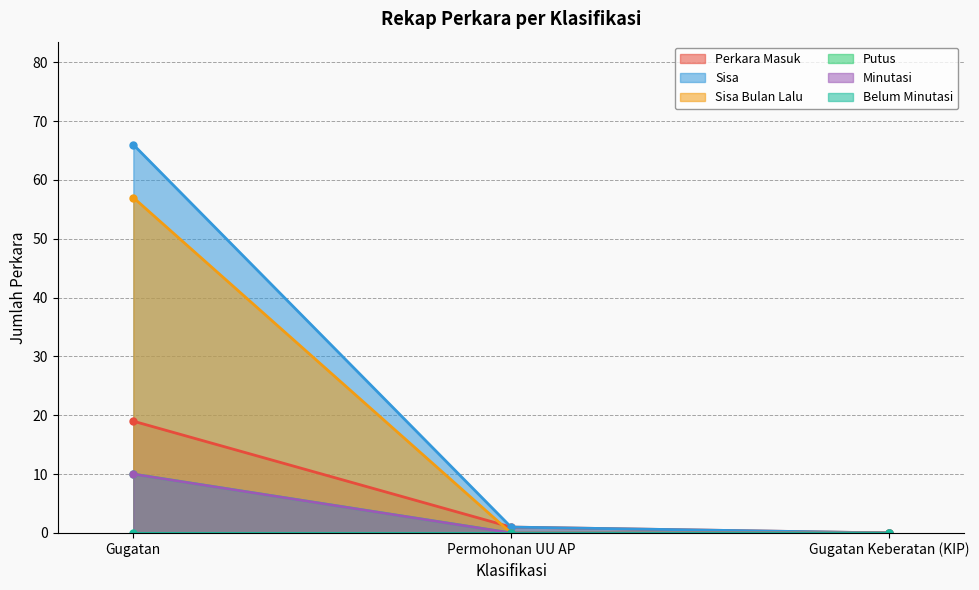

What is the difference between the maximum and minimum values in the Sisa series?

66